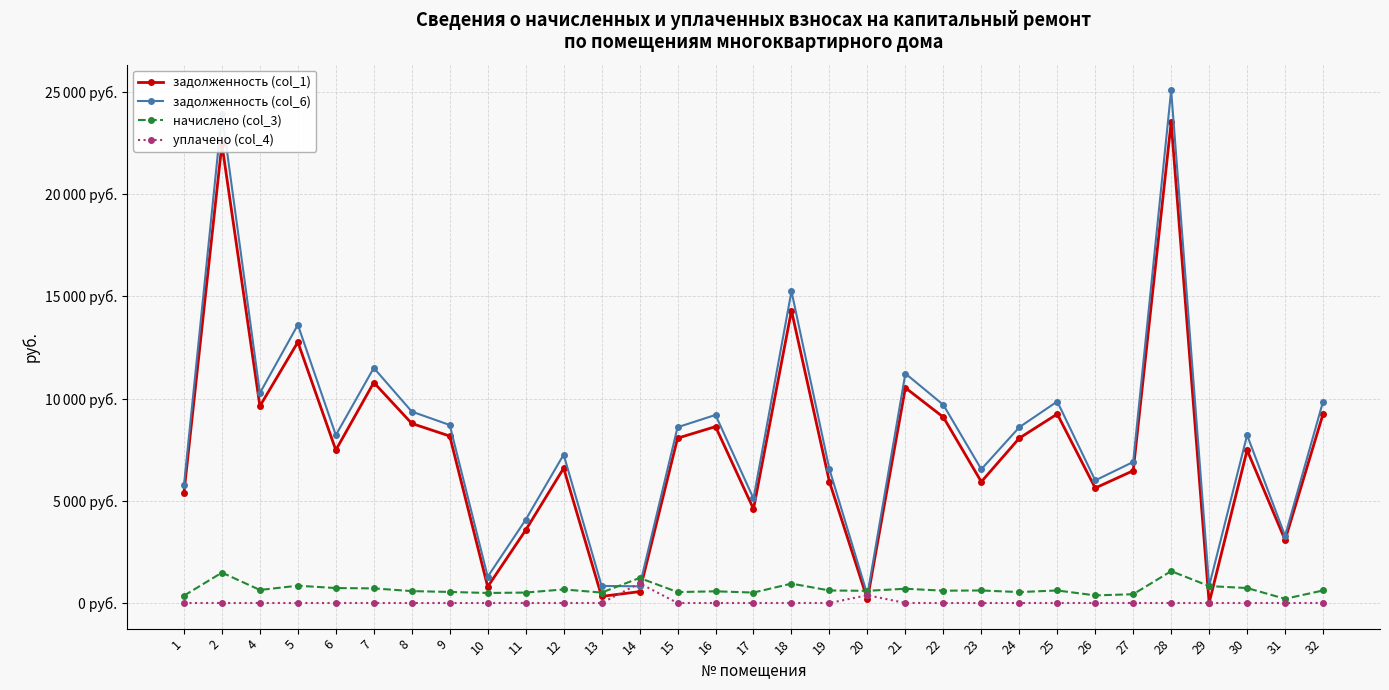

True or false: уплачено (col_4) and начислено (col_3) intersect in this chart.

False